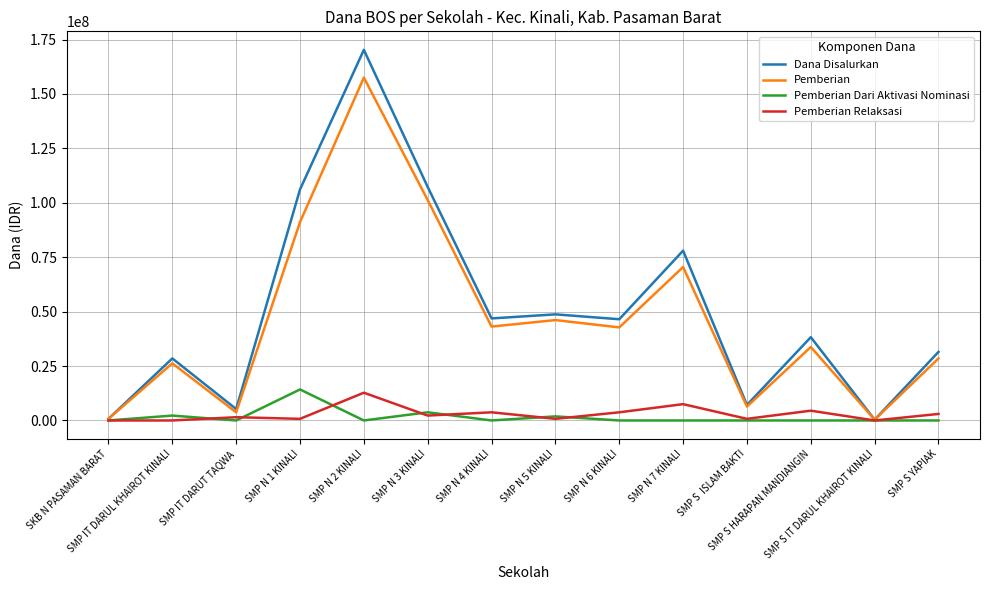

List the series in order of their peak value, lowest first.

Pemberian Relaksasi, Pemberian Dari Aktivasi Nominasi, Pemberian, Dana Disalurkan